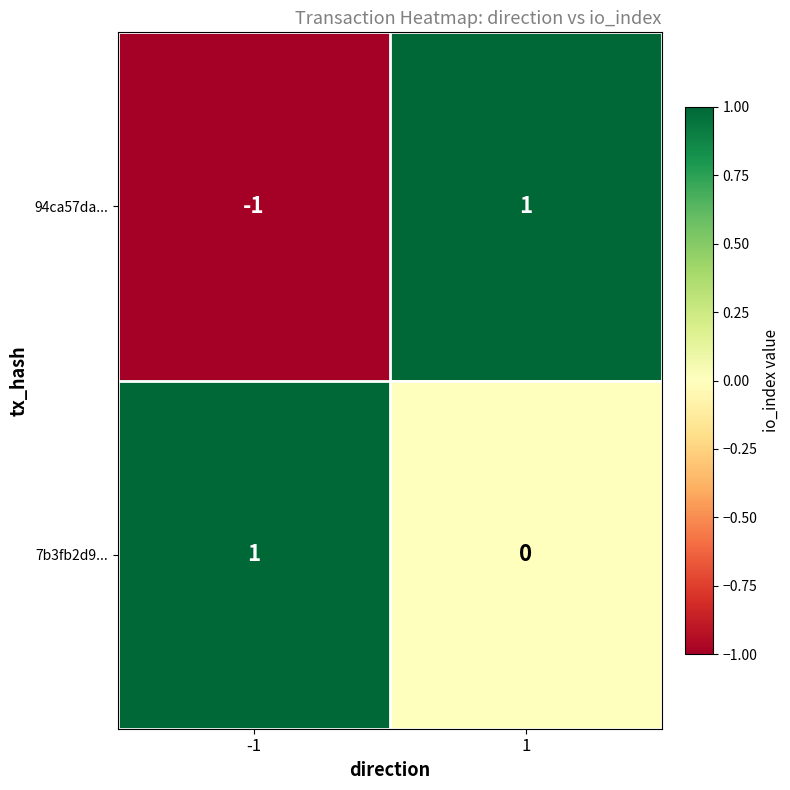

Reading left to right, list all the values displayed in this chart.

94ca57da...: -1	1
7b3fb2d9...: 1	0